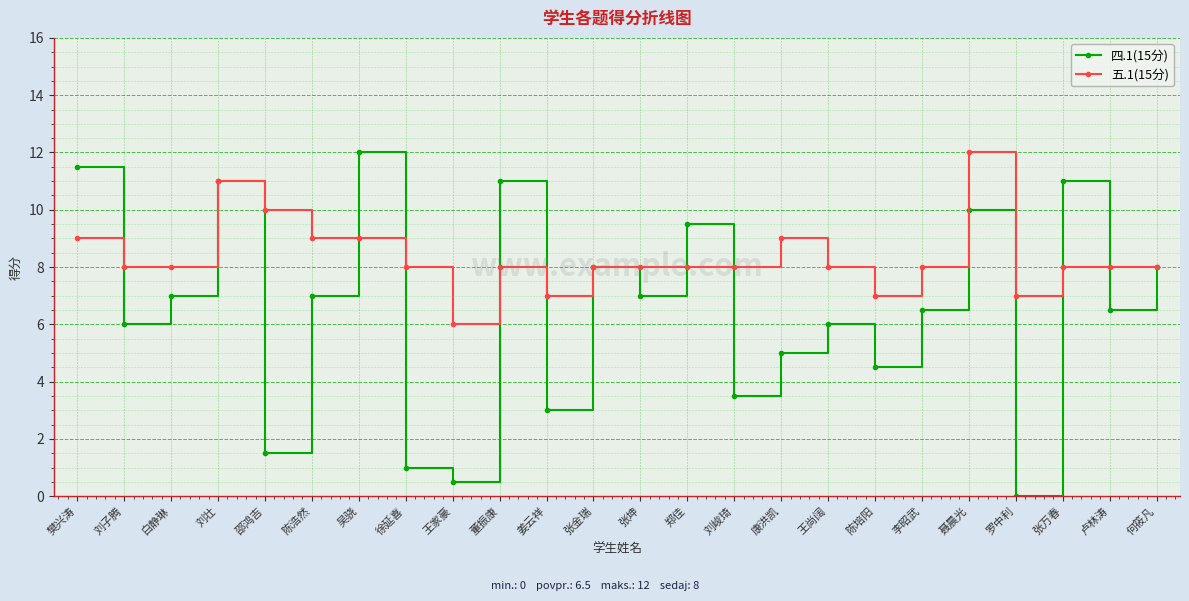

Where is the first local minimum for 四.1(15分)?

刘子腾